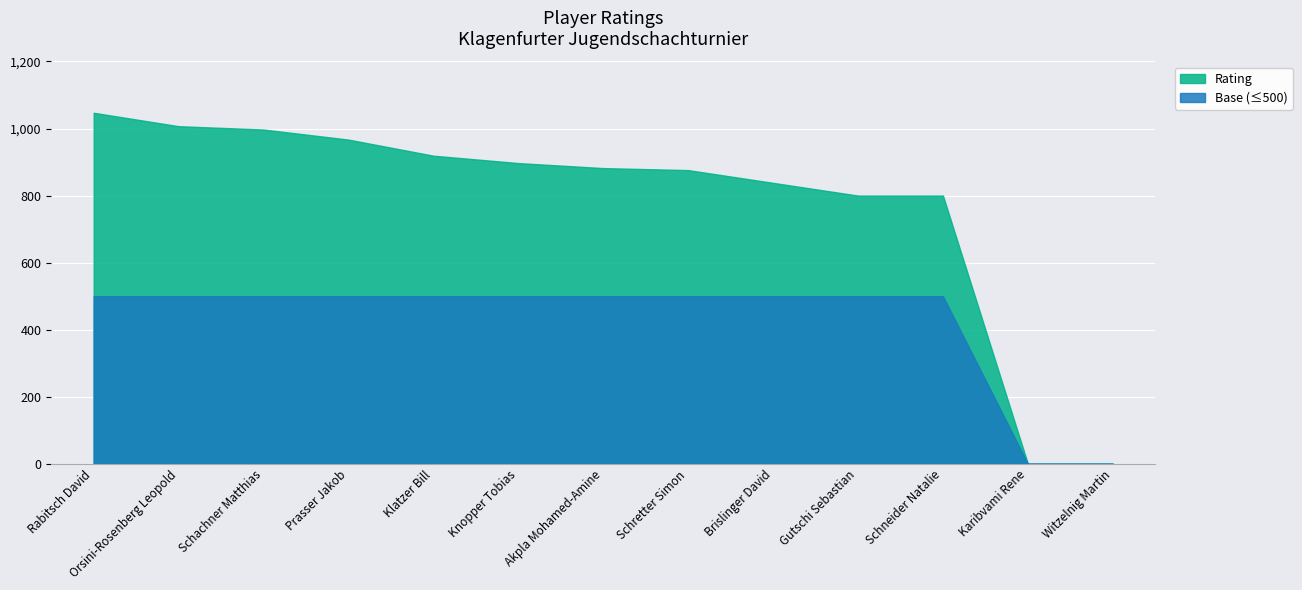

The value at Rabitsch David is 1047. True or false?

True